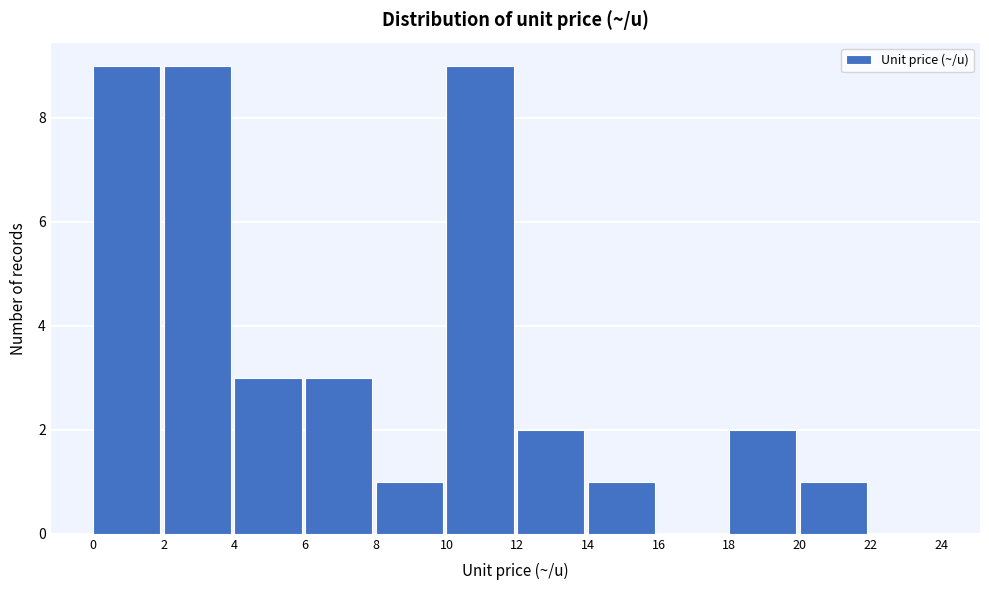

How tall is the bar that spans 20 to 22 on the x-axis? The values are not printed on the chart, so give them approximately, as read against the axis.

1